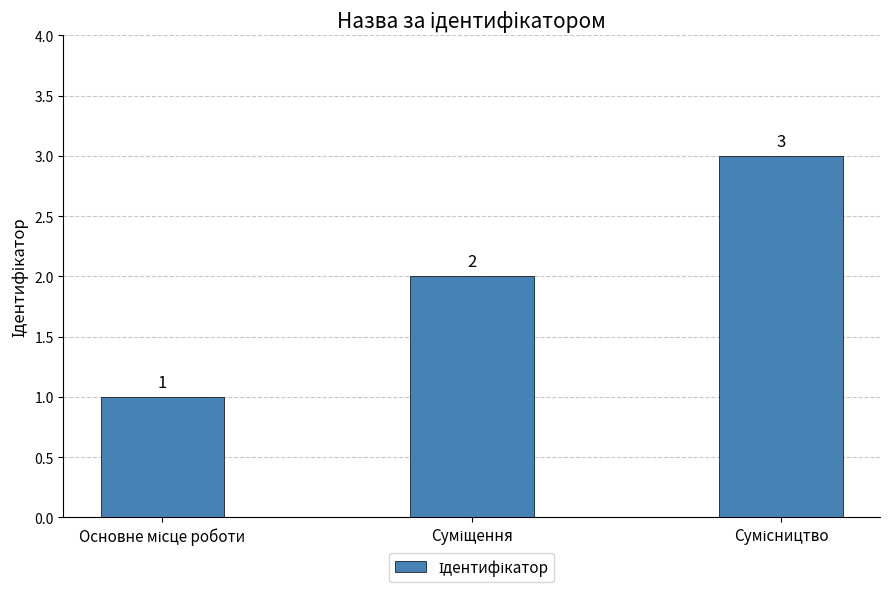

What is the value of the 2nd bar from the left?

2